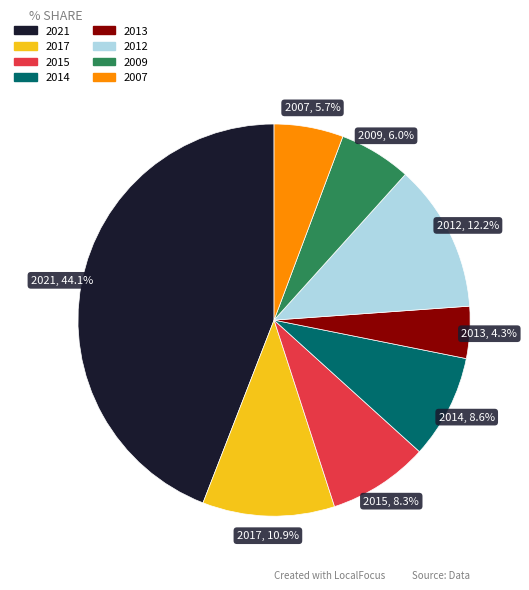

To the nearest percent, what percentage of the pie is 2013?

4%